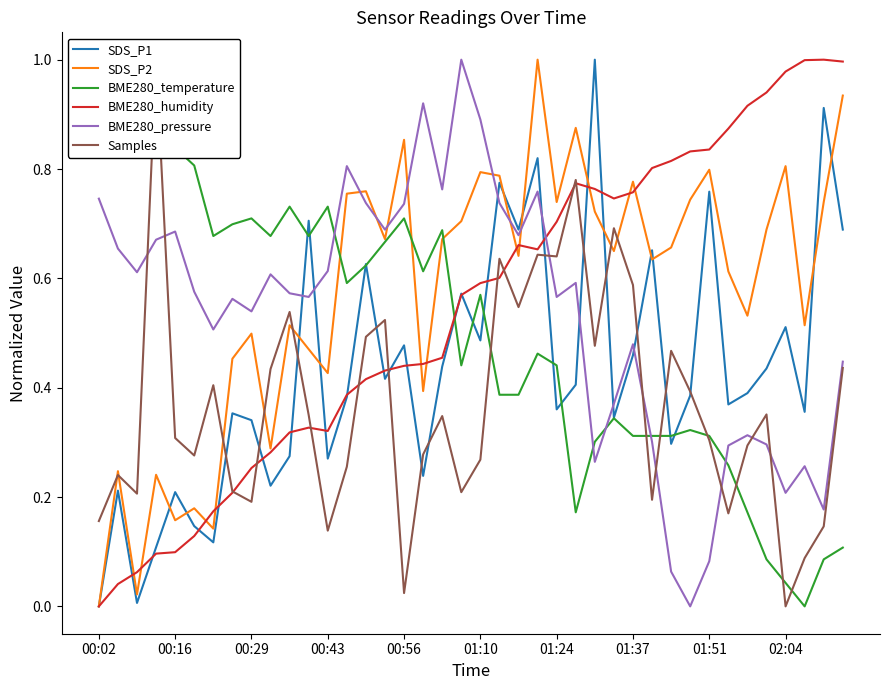

Is it true that SDS_P2 equals 1.1 at 01:51?

False